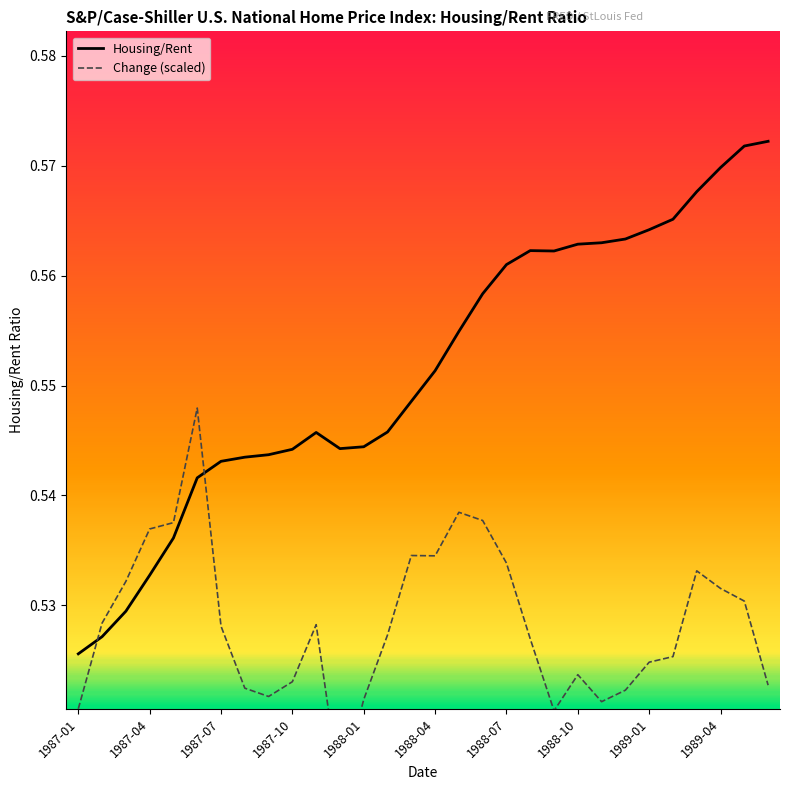

Reading left to right, transcribe all the data shown in this chart.

1987-01=0.5	1987-02=0.5	1987-03=0.5	1987-04=0.5	1987-05=0.5	1987-06=0.5	1987-07=0.5	1987-08=0.5	1987-09=0.5	1987-10=0.5	1987-11=0.5	1987-12=0.5	1988-01=0.5	1988-02=0.5	1988-03=0.5	1988-04=0.6	1988-05=0.6	1988-06=0.6	1988-07=0.6	1988-08=0.6	1988-09=0.6	1988-10=0.6	1988-11=0.6	1988-12=0.6	1989-01=0.6	1989-02=0.6	1989-03=0.6	1989-04=0.6	1989-05=0.6	1989-06=0.6